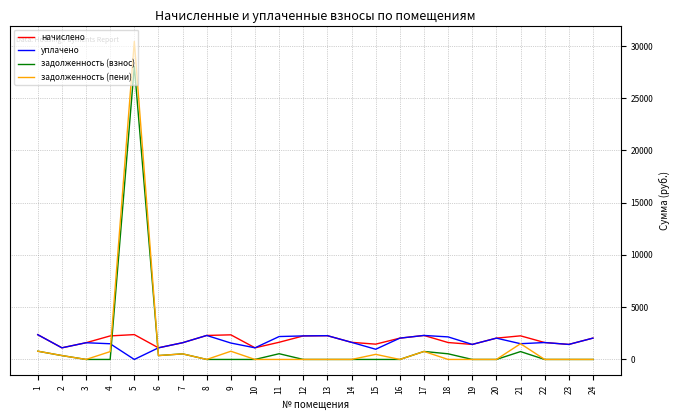

The value of уплачено at 7 is 1600.2. True or false?

True